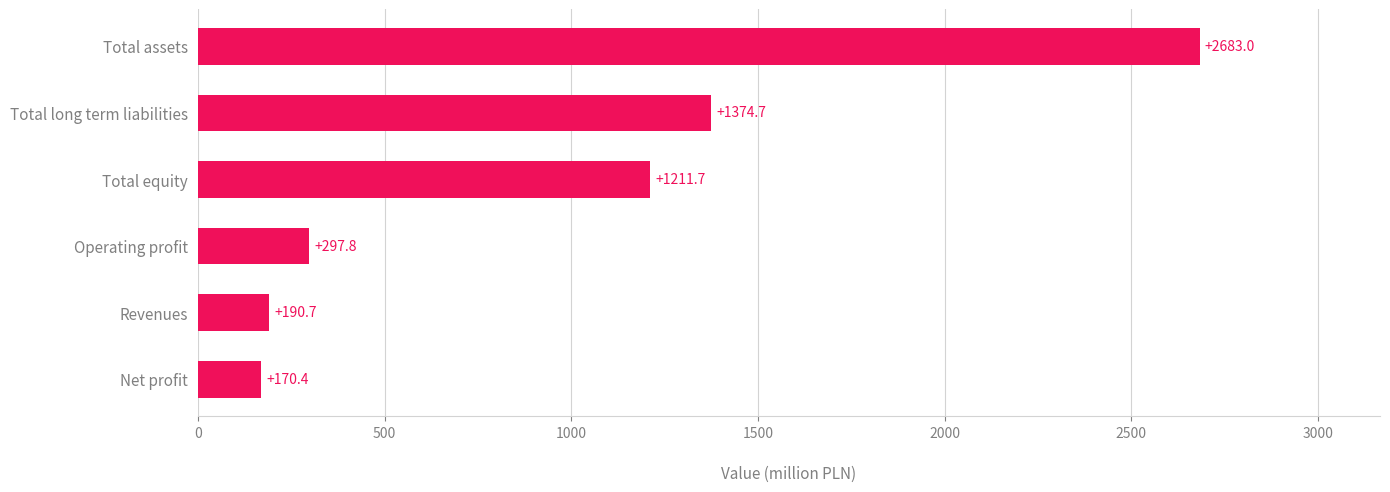

What is the change in value from Total assets to Operating profit?

-2385.2